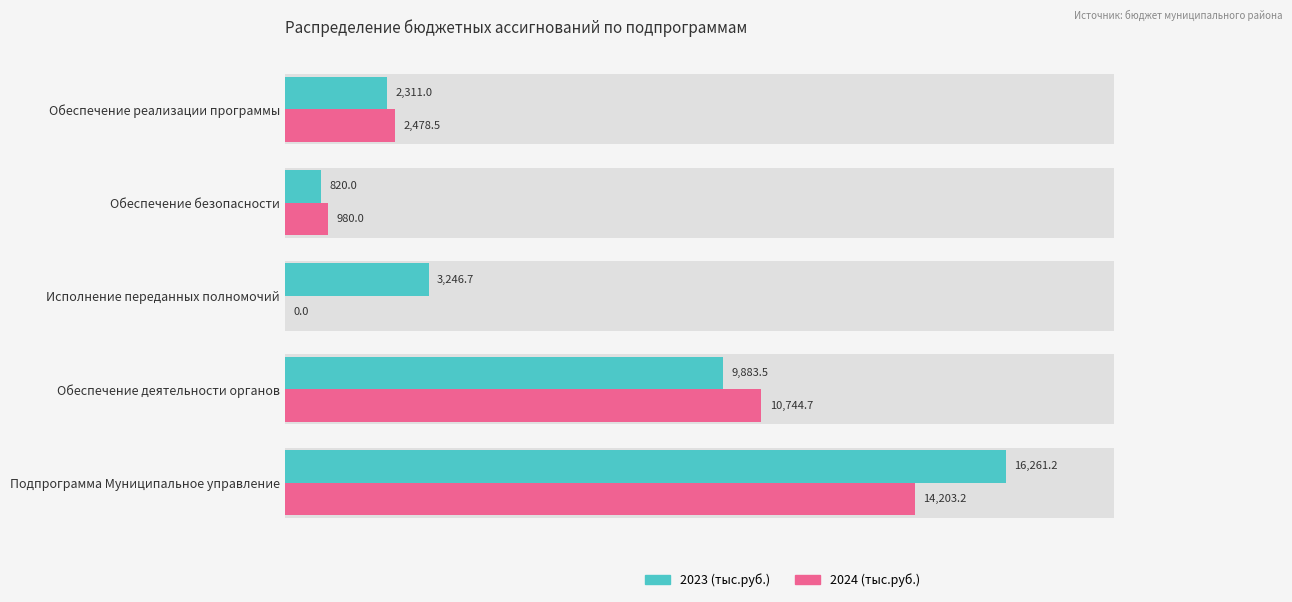

Between Исполнение переданных полномочий and Обеспечение реализации программы, which series saw the biggest shift?

2024 (тыс.руб.)